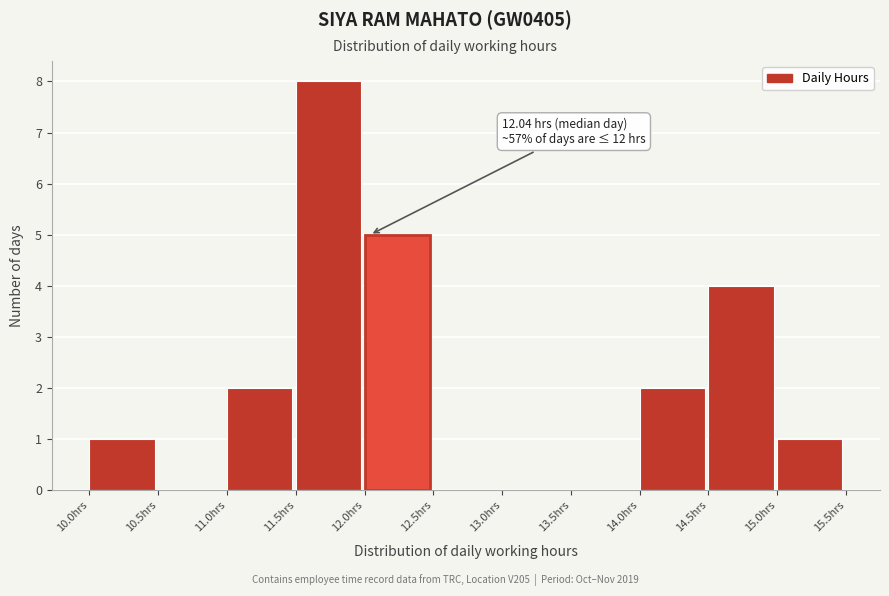

Over which range of the x-axis is the bar tallest?

11.5 to 12.0